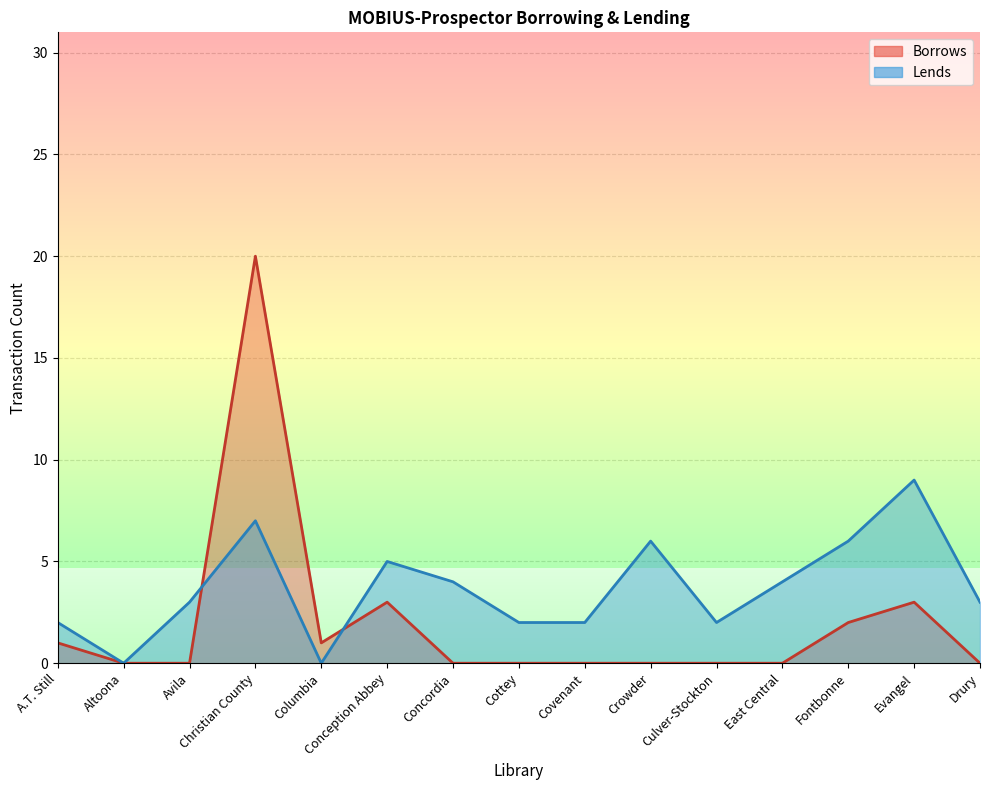

What is the total value across all series at Culver-Stockton?

2